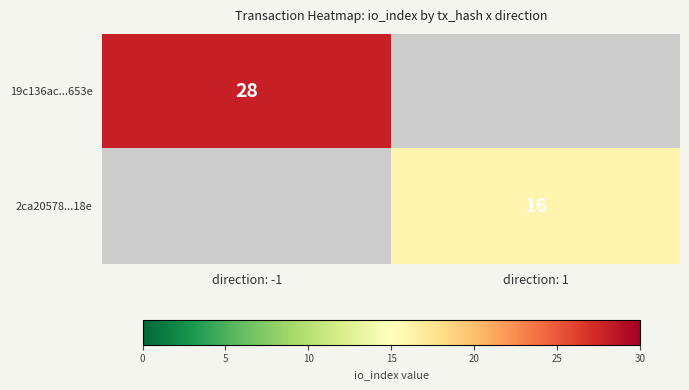

At which category does the chart reach its peak across all series?

direction: -1